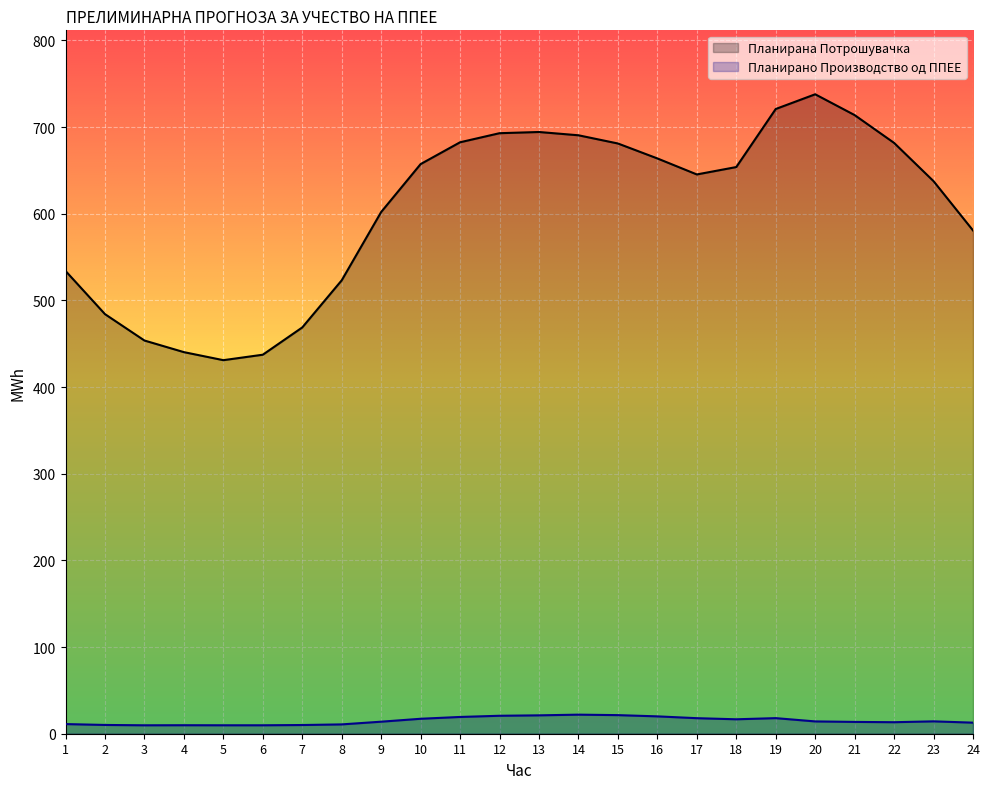

How many series are shown in this chart?

2